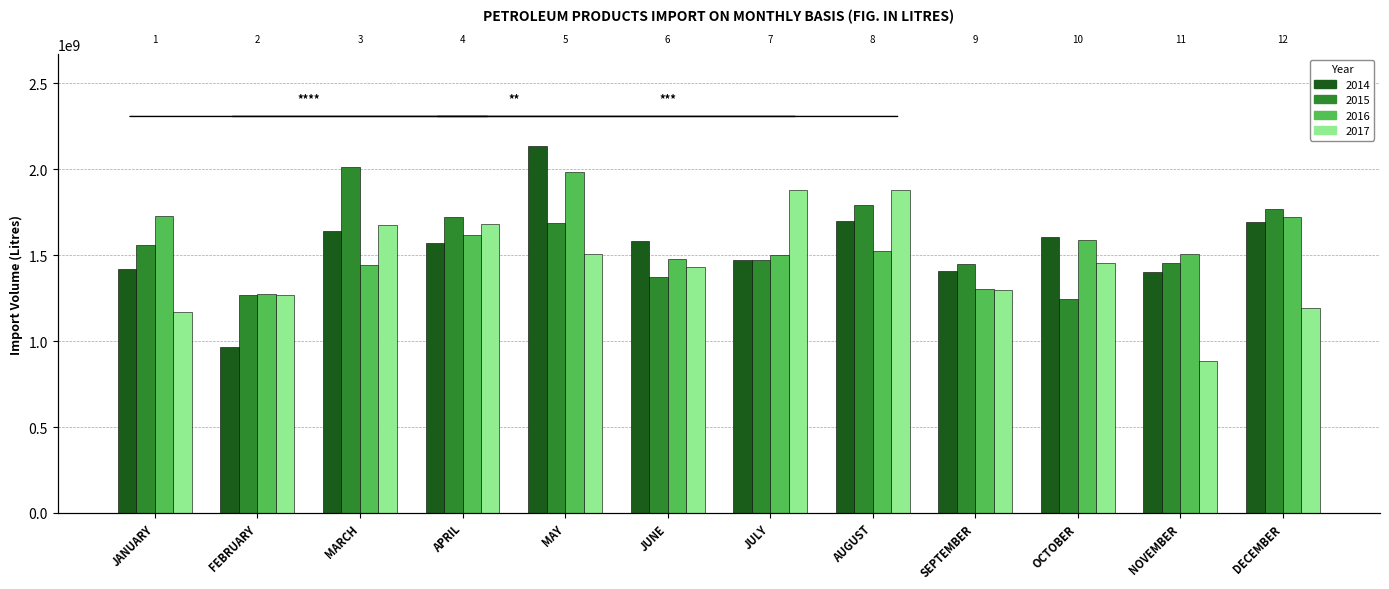

Rank the series at MAY from lowest to highest value.

2017, 2015, 2016, 2014